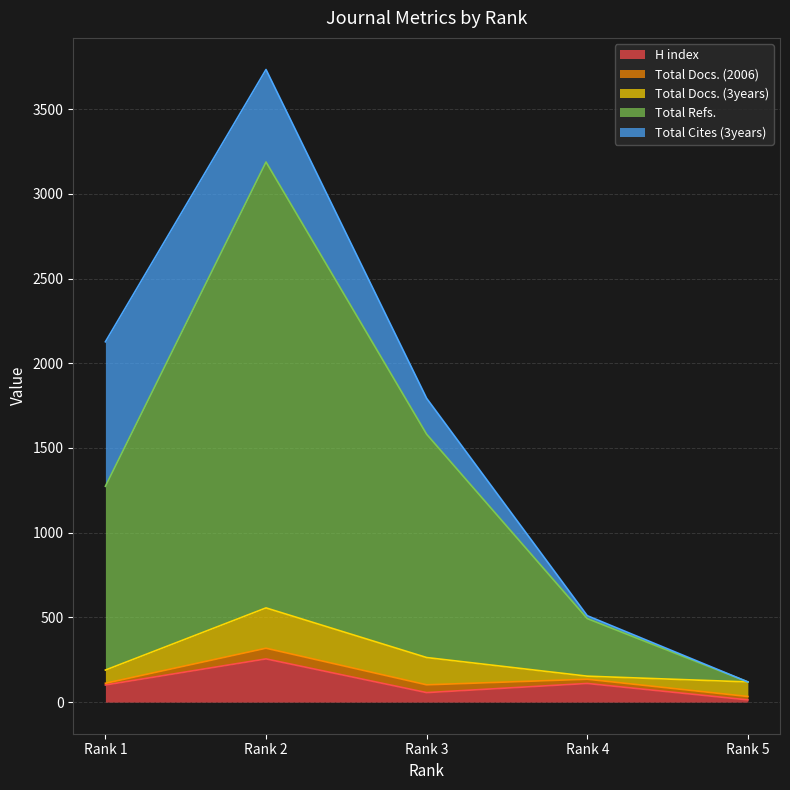

What value does the Total Docs. (3years) series have at Rank 4?

18